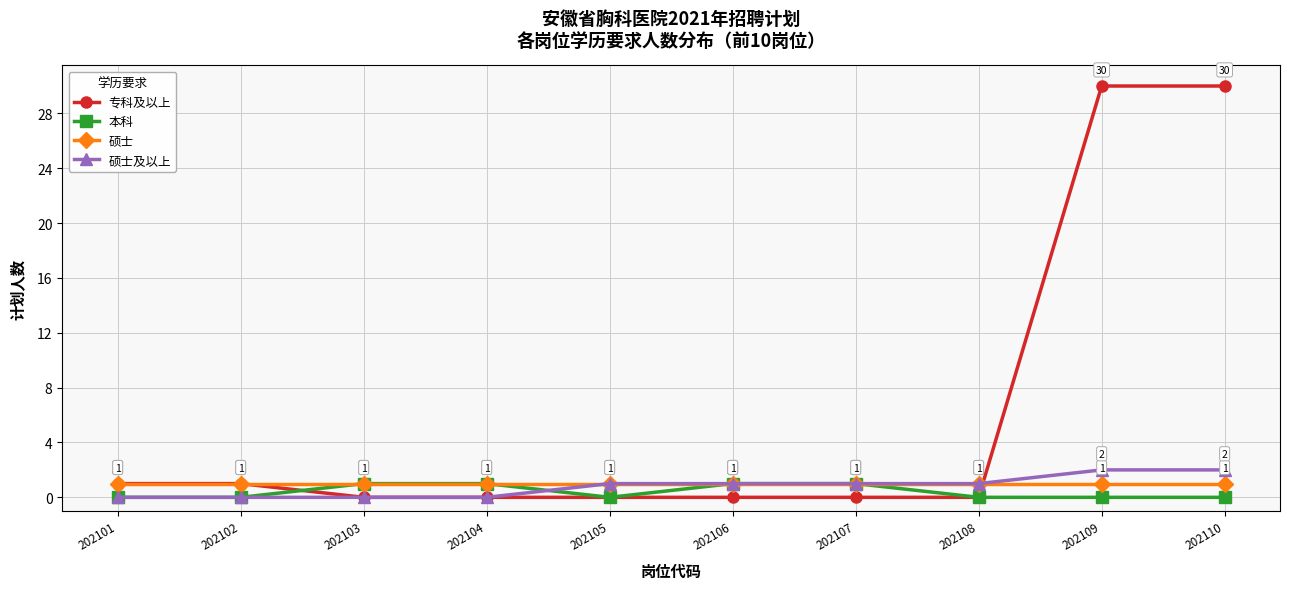

True or false: 专科及以上 and 本科 intersect in this chart.

True